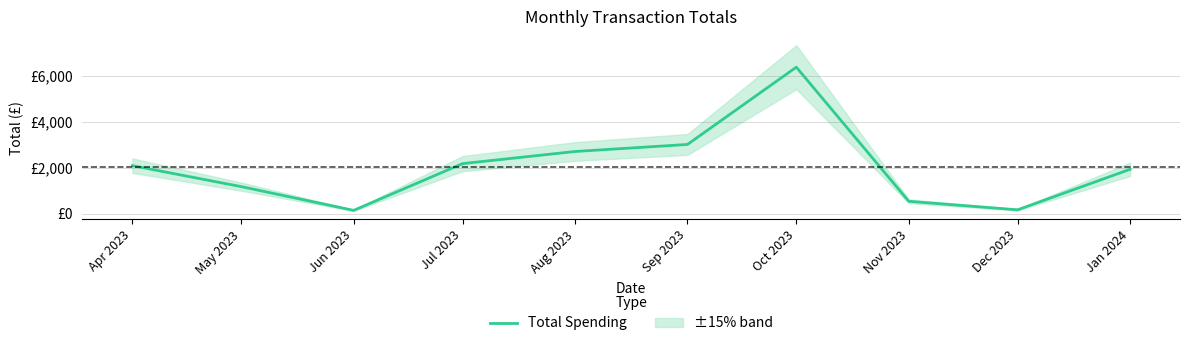

What position from the right is Jul 2023?

7